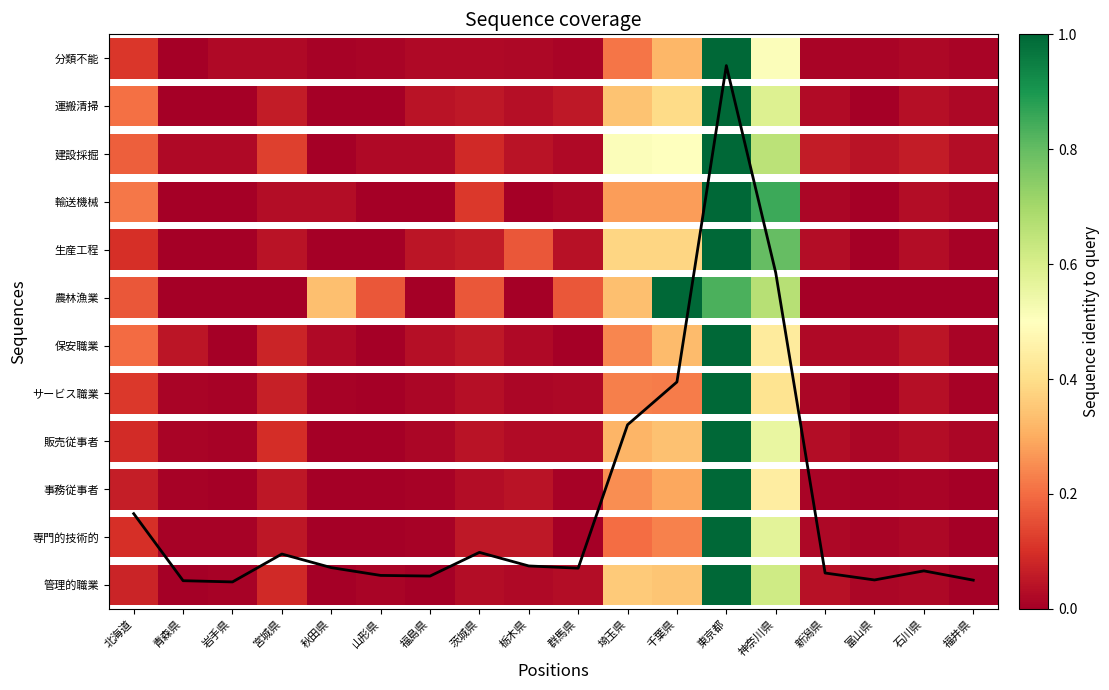

Rank the categories by value from lowest to highest.

岩手県, 青森県, 福井県, 富山県, 福島県, 山形県, 新潟県, 石川県, 群馬県, 秋田県, 栃木県, 宮城県, 茨城県, 北海道, 埼玉県, 千葉県, 神奈川県, 東京都